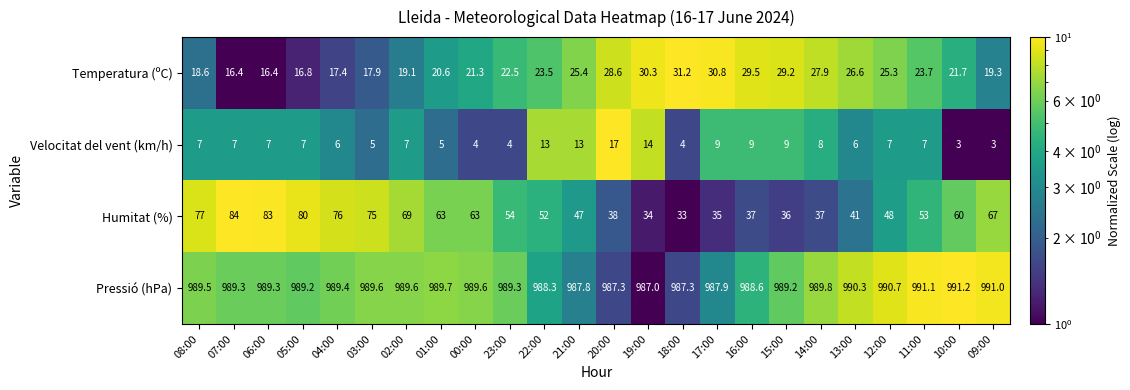

What is the difference between the maximum and second lowest values in the Pressió (hPa) series?

3.9